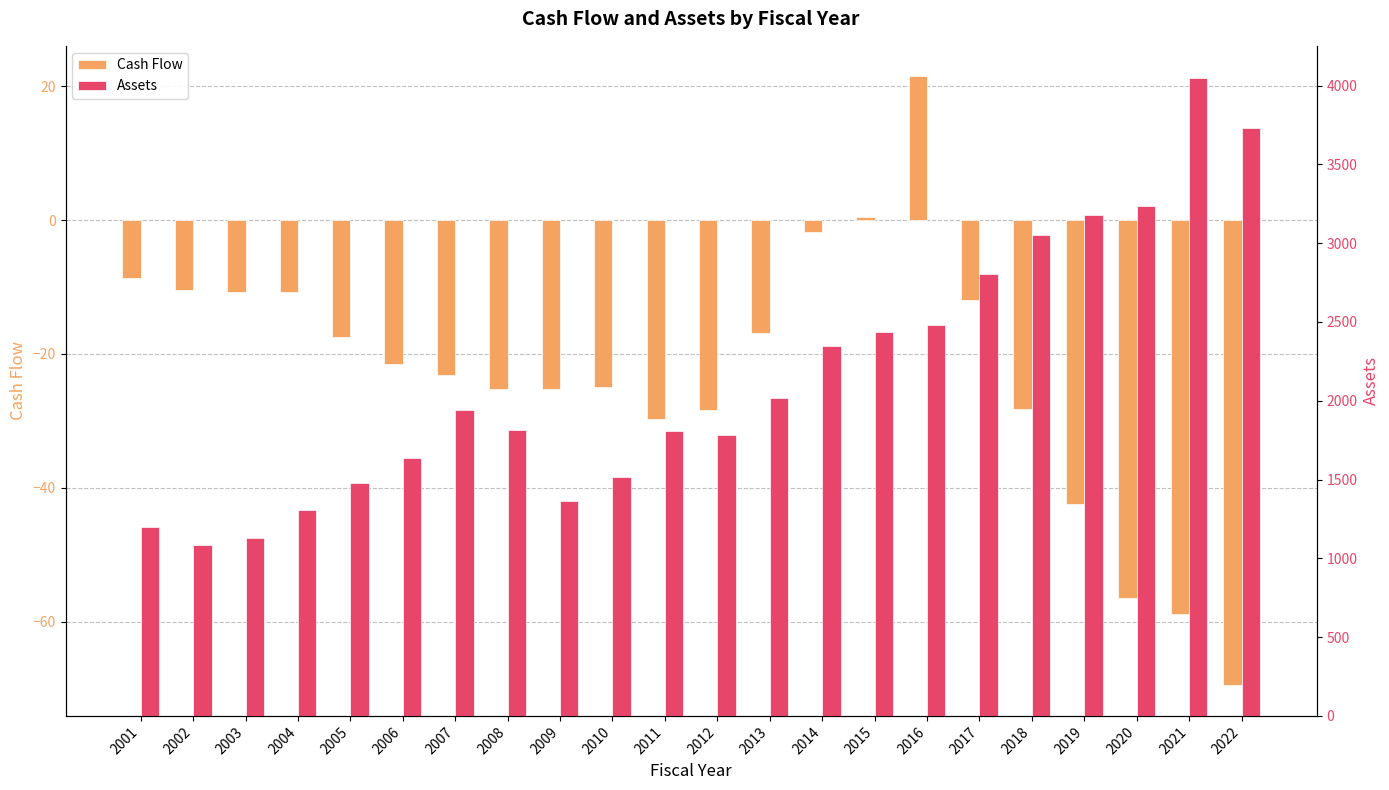

What is the difference between the Cash Flow values at 2009 and 2020?

31.1